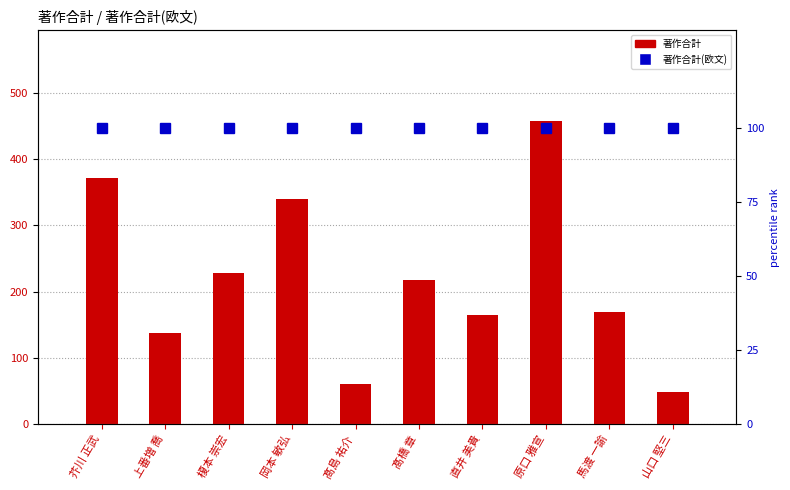

Rank the series at 原口 雅宣 from highest to lowest value.

著作合計, 著作合計(欧文)